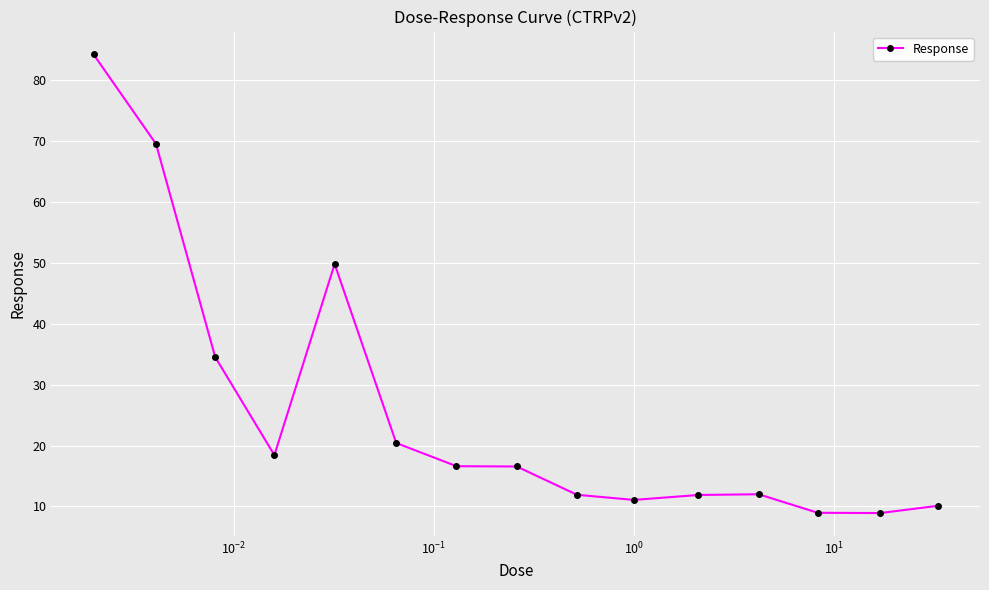

What is the smallest value displayed?

8.9